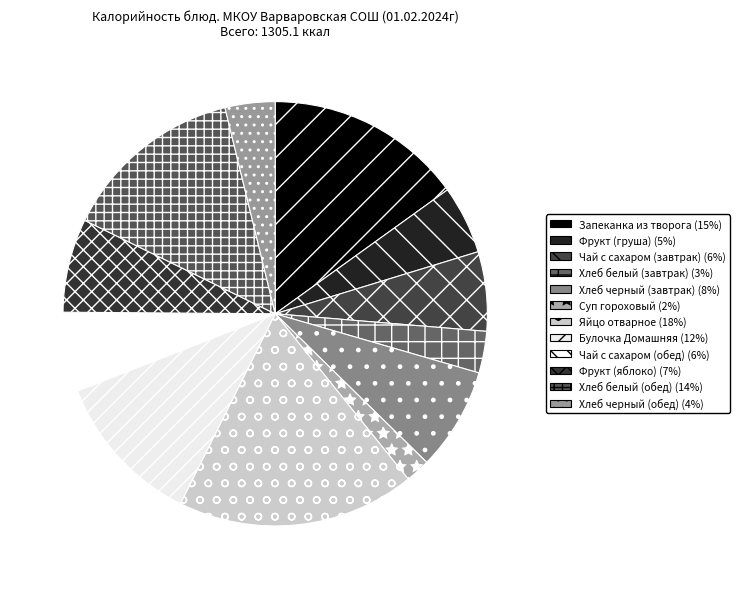

To the nearest percent, what is the difference between the Булочка Домашняя and Хлеб белый (обед) slice percentages?

2%